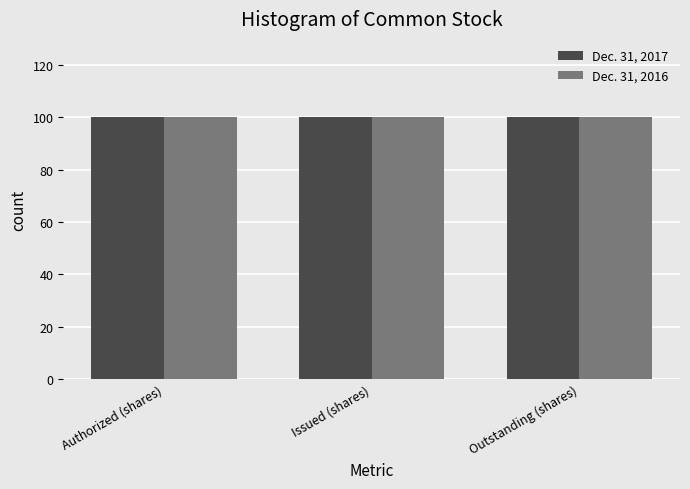

Is it true that Dec. 31, 2016 equals 64.3 at Issued (shares)?

False